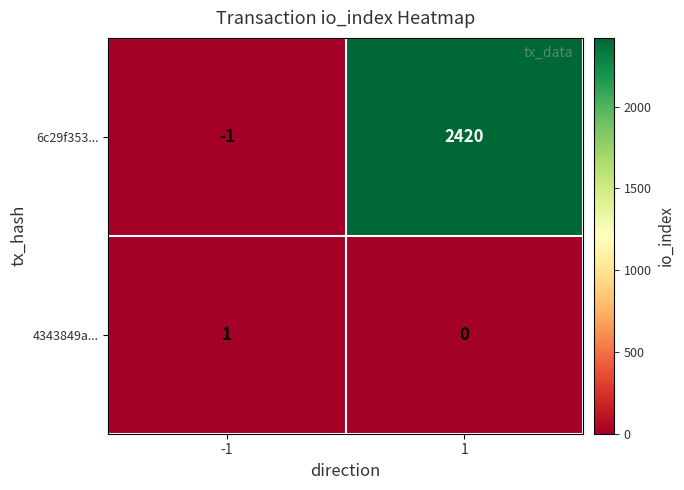

Between -1 and 1, which series saw the biggest shift?

6c29f353...